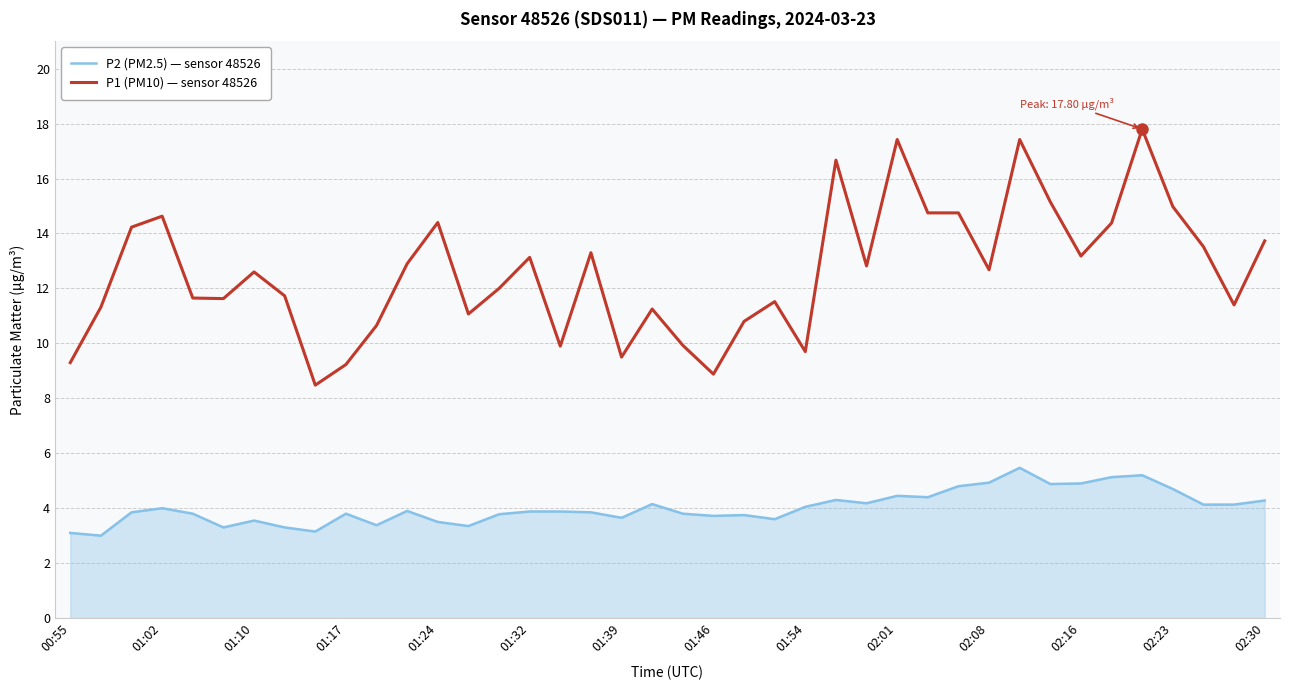

Which series has the largest total across all categories?

P1 (PM10) — sensor 48526